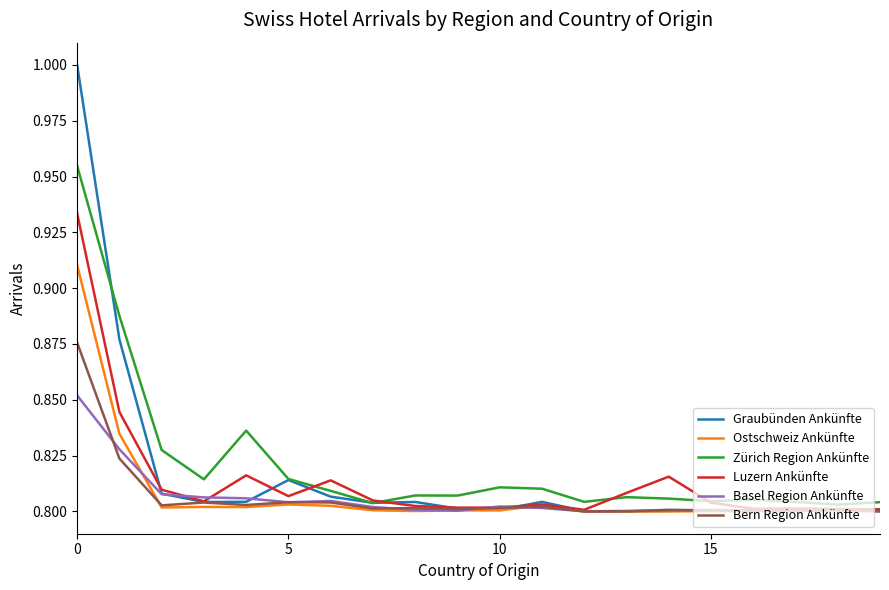

Which series has the largest range (max minus min)?

Graubünden Ankünfte